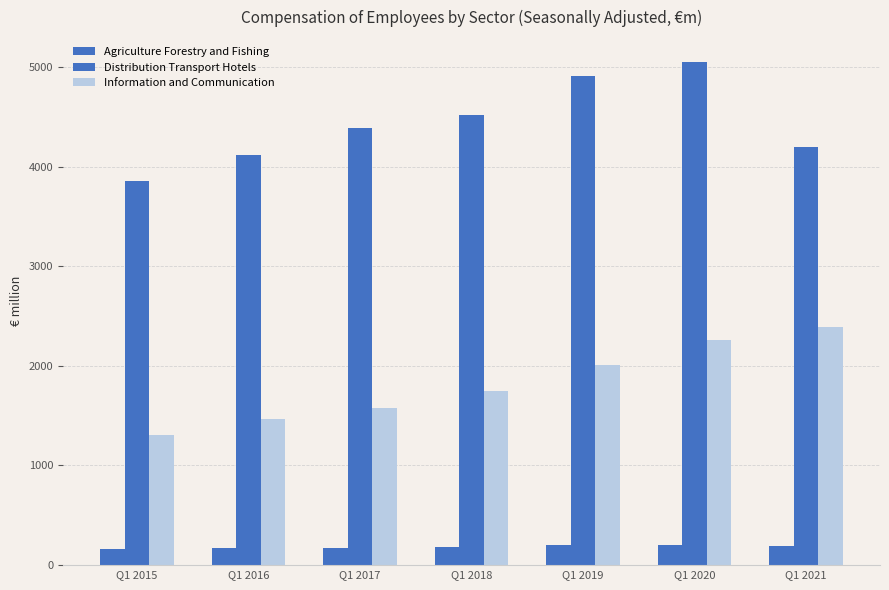

How many bars are there in total?

21